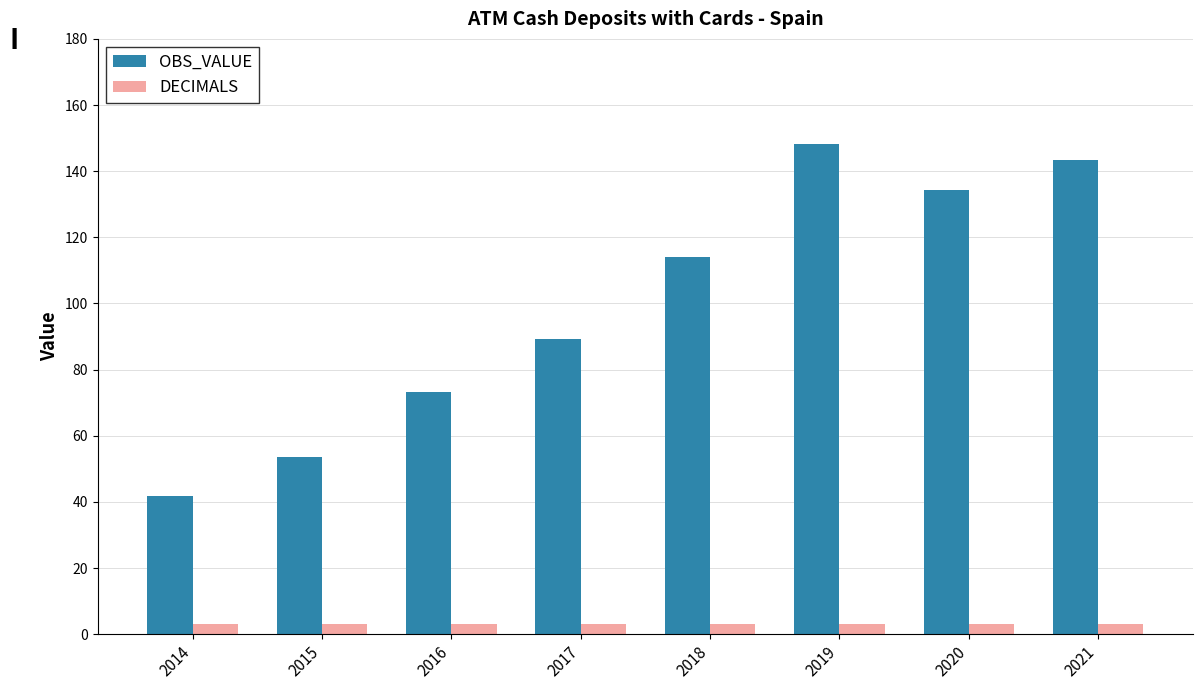

Between 2015 and 2020, which series saw the biggest shift?

OBS_VALUE